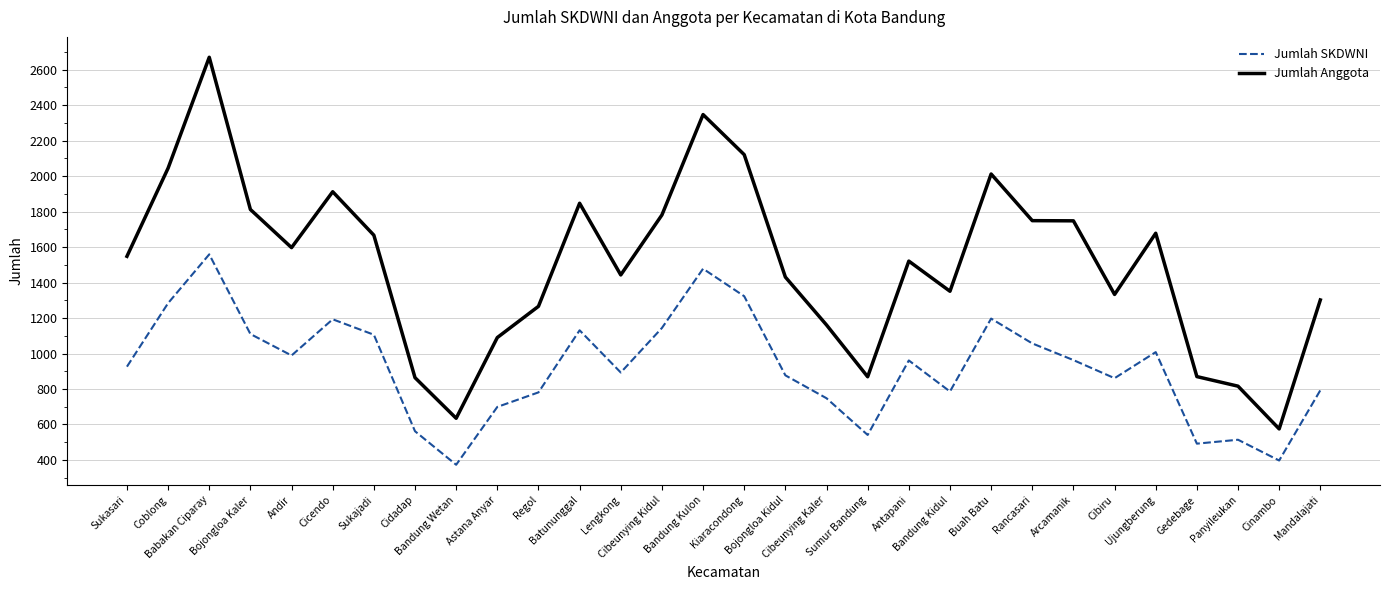

List the series in order of their overall mean, lowest first.

Jumlah SKDWNI, Jumlah Anggota